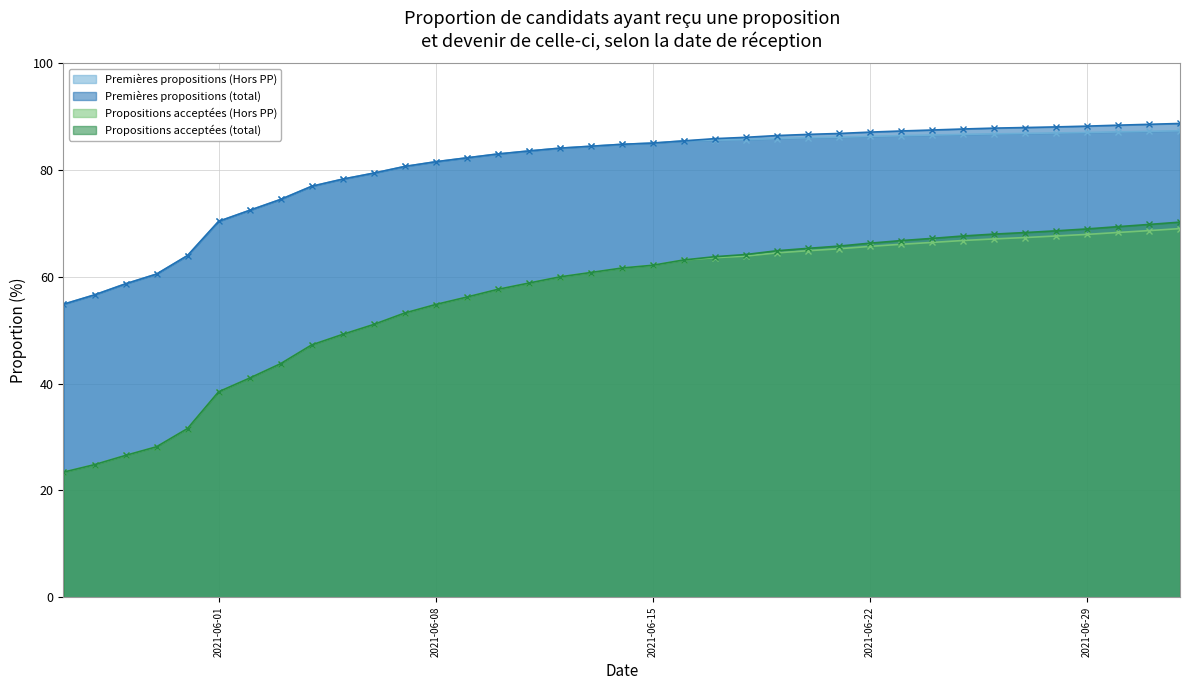

What are all the series names shown in the legend?

Premières propositions (Hors PP), Premières propositions (total), Propositions acceptées (Hors PP), Propositions acceptées (total)